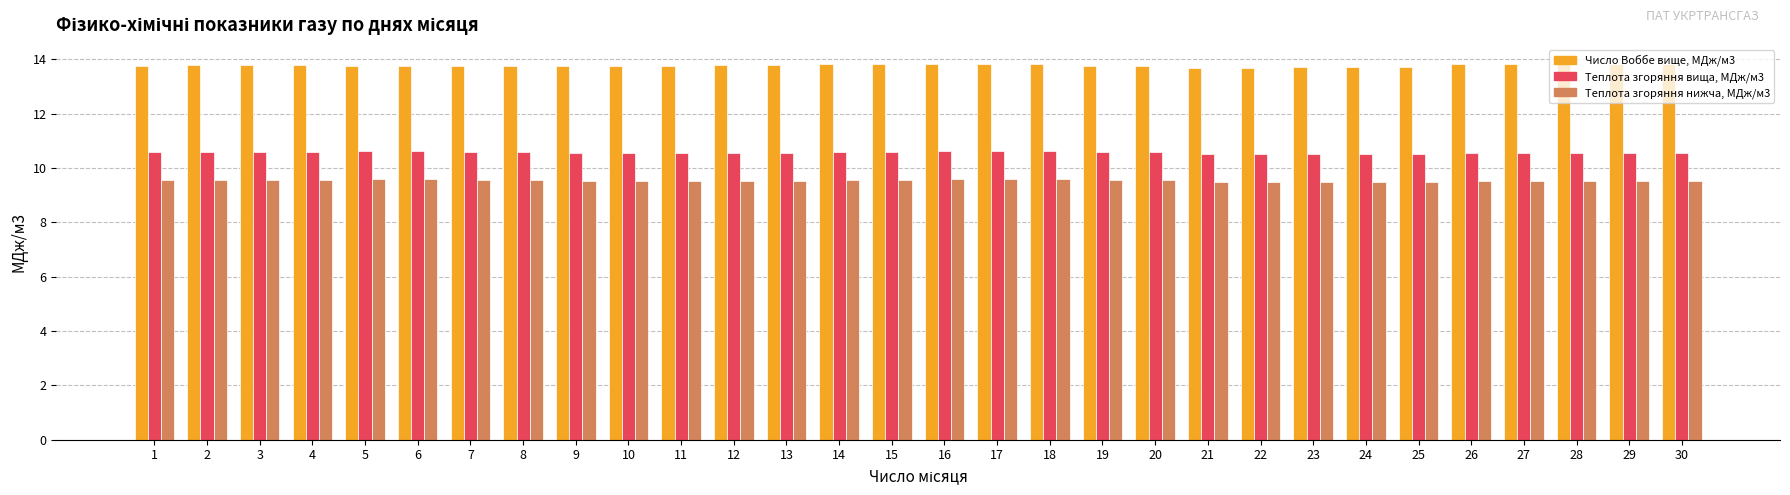

Is it true that Число Воббе вище, МДж/м3 equals 3.1 at 11?

False